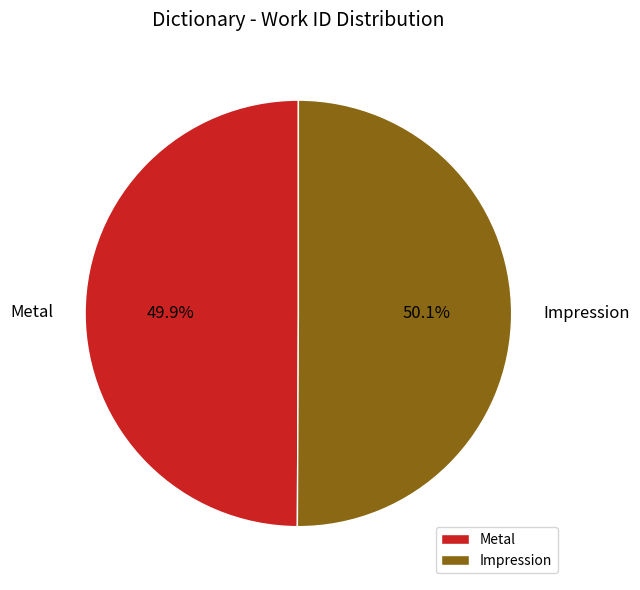

The Impression slice represents 50% of the pie. True or false?

True